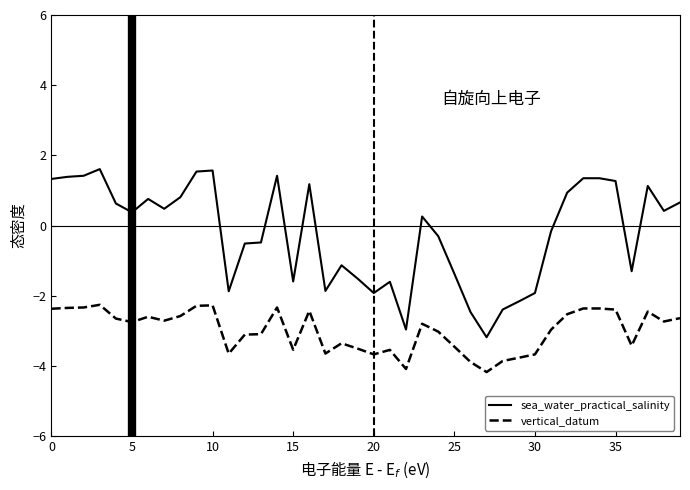

What is the lowest value of the sea_water_practical_salinity series?

-3.2